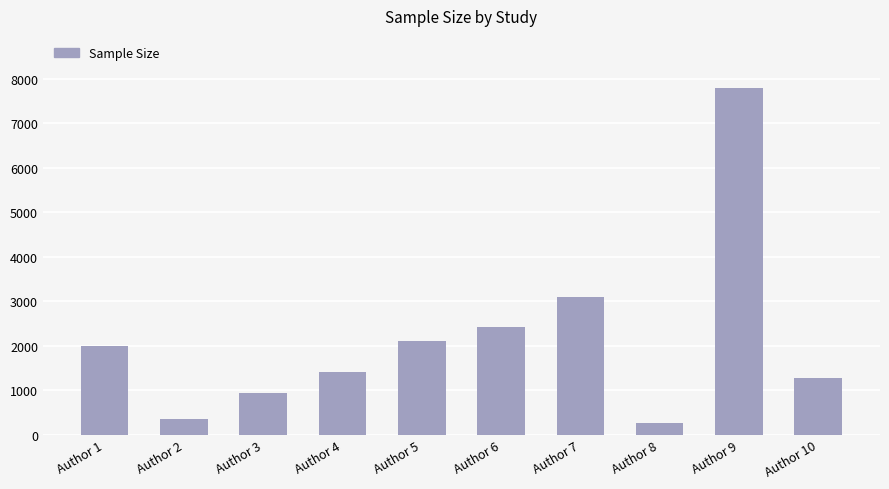

What is the value of the 9th bar from the left?

7790